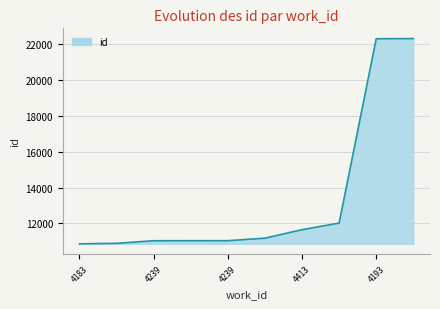

What is the minimum value shown in the chart?

10854